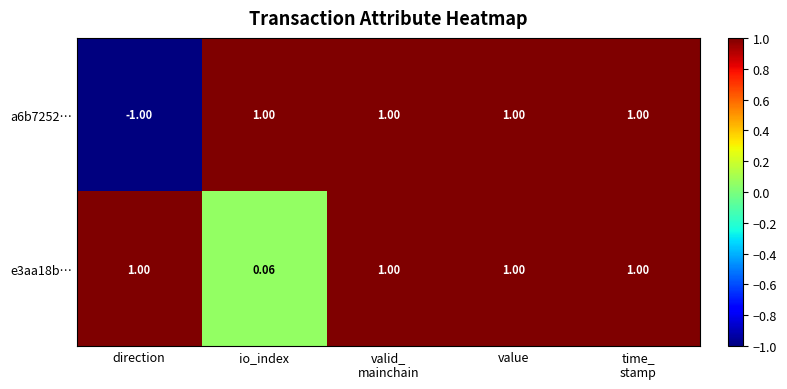

How many values in a6b7252… are below zero?

1